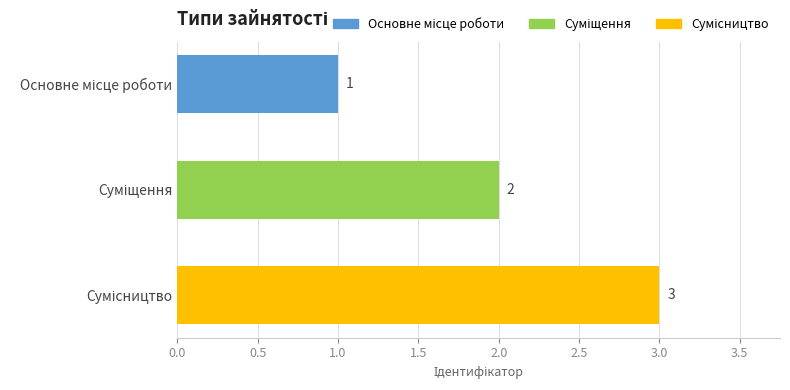

How many values are between 1 and 3?

3